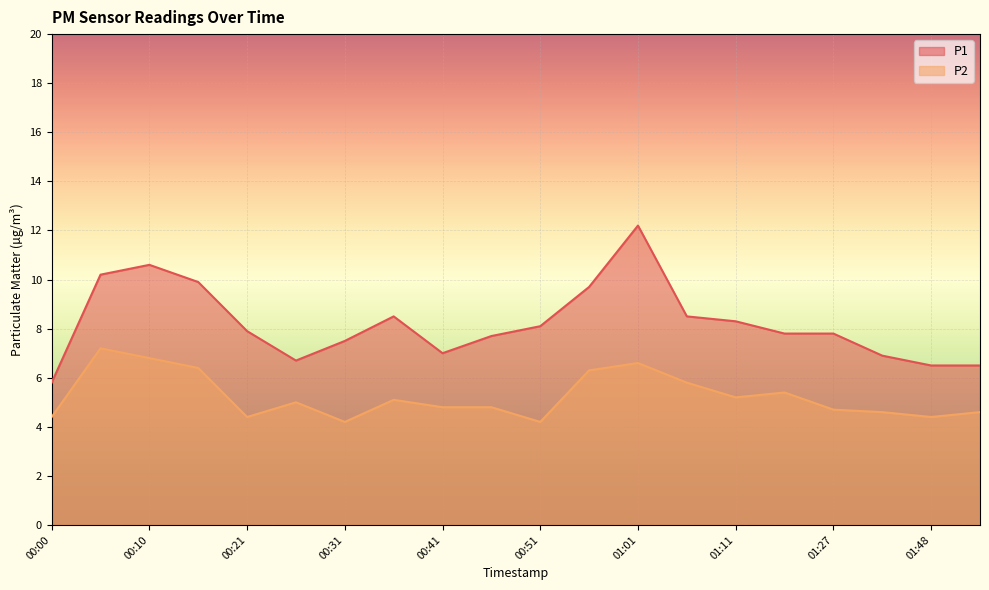

The P2 series shows 6.8 at 00:10. True or false?

True